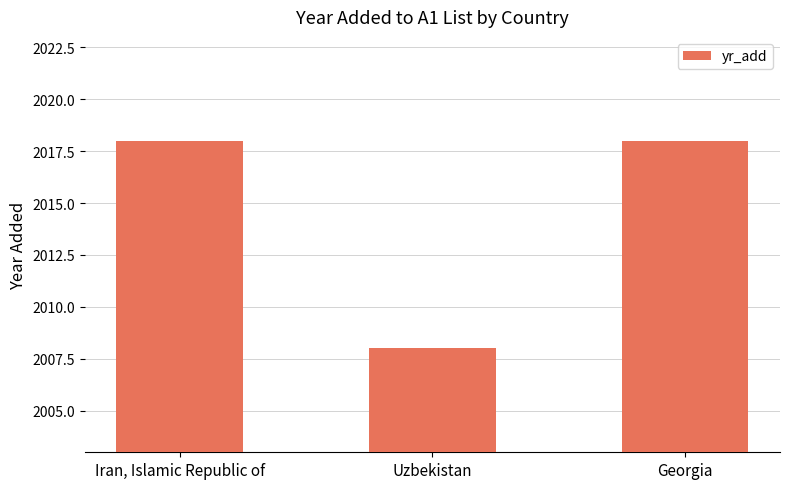

What is the approximate value at Iran, Islamic Republic of, to the nearest 5?

2020